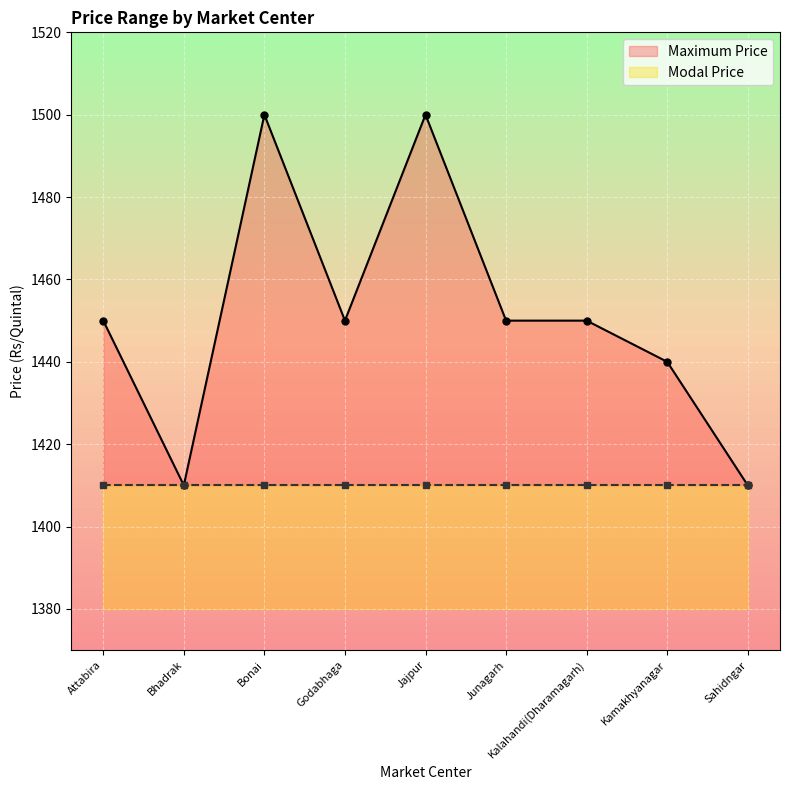

What is the sum of all values?

13060